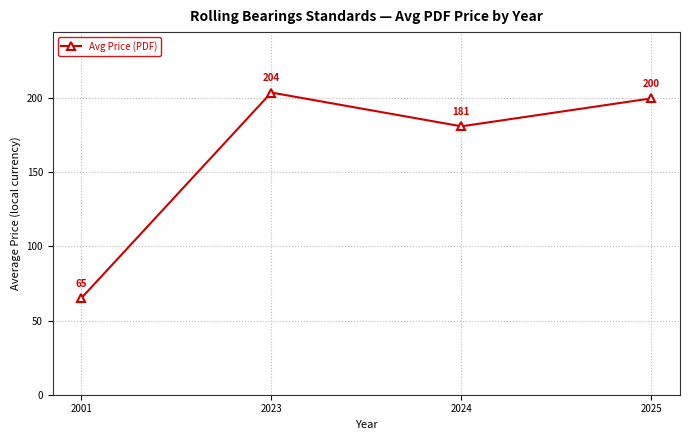

Between 2023 and 2024, which is larger?

2023